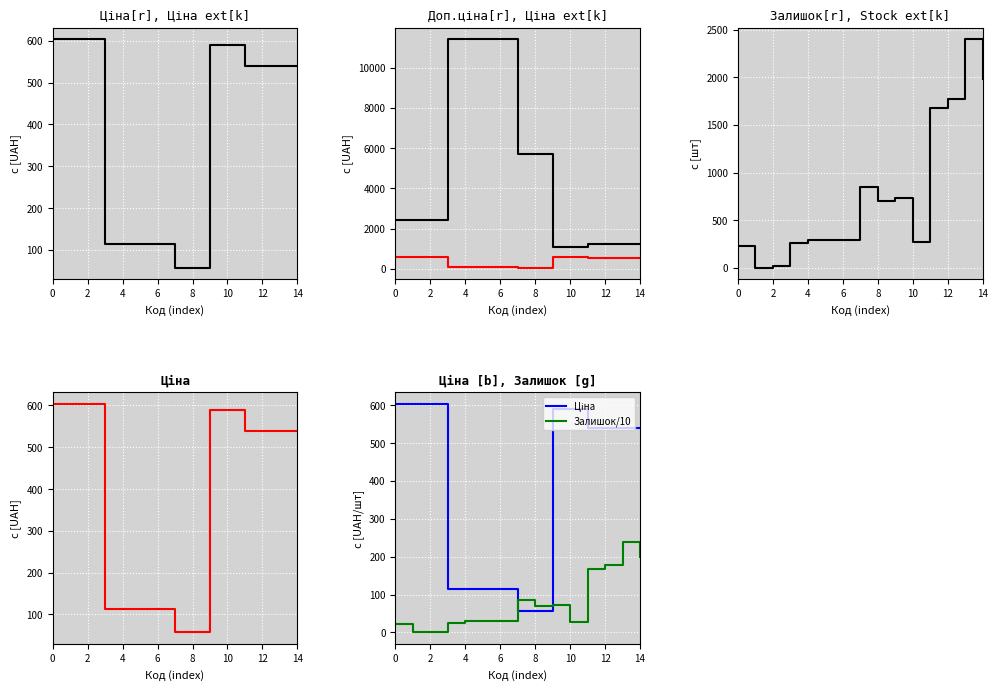

What is the maximum value shown in the chart?

11410.0